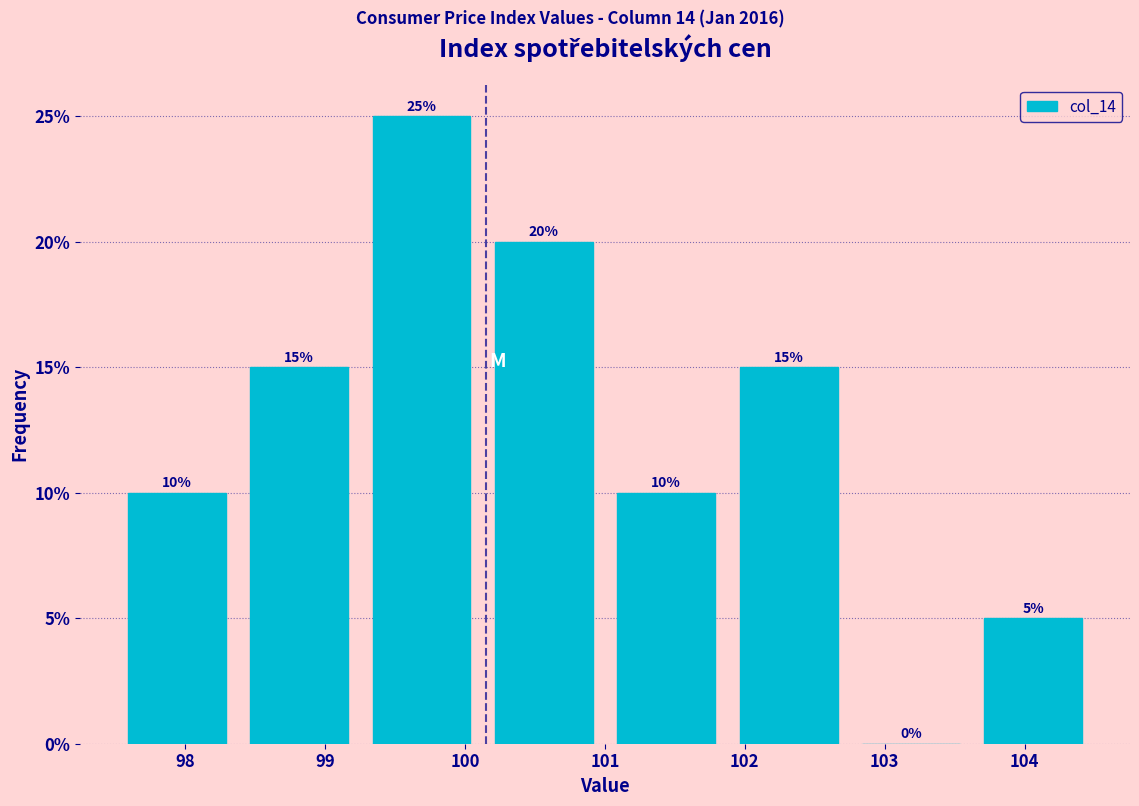

What is the height of the bar covering 101.9 to 102.8 on the x-axis? The bar edges are not printed on the chart, so give them approximately, as read against the axis.

15